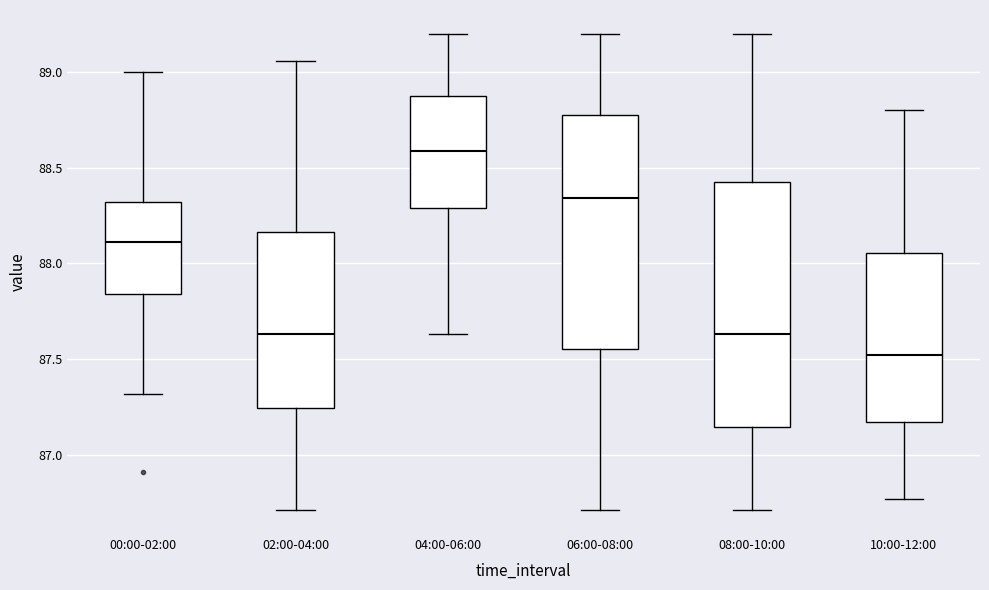

Where does the upper whisker of the box for 06:00-08:00 end on the y-axis? The values are not printed on the chart, so give them approximately, as read against the axis.

89.20